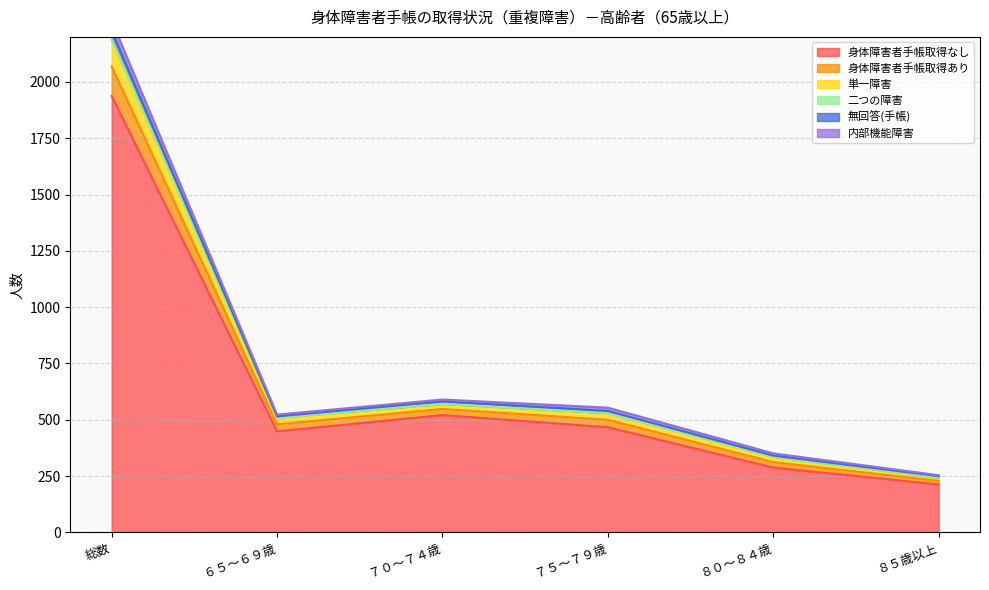

Does the chart display data point markers on the line(s)?

No